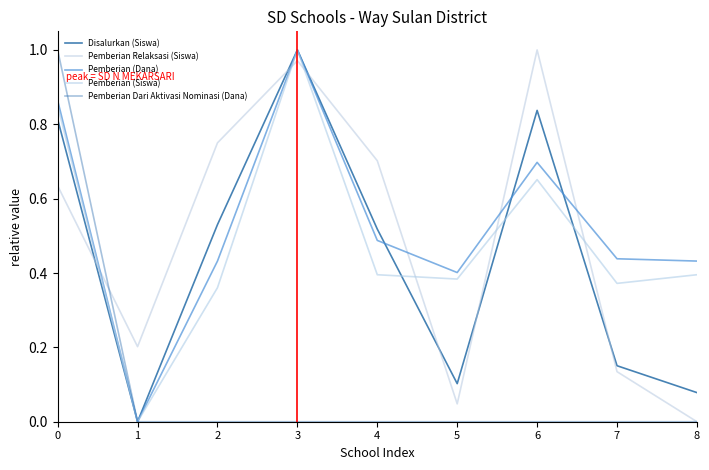

Rank the categories by Pemberian Relaksasi (Siswa) value from highest to lowest.

6, 3, 2, 4, 0, 1, 7, 5, 8